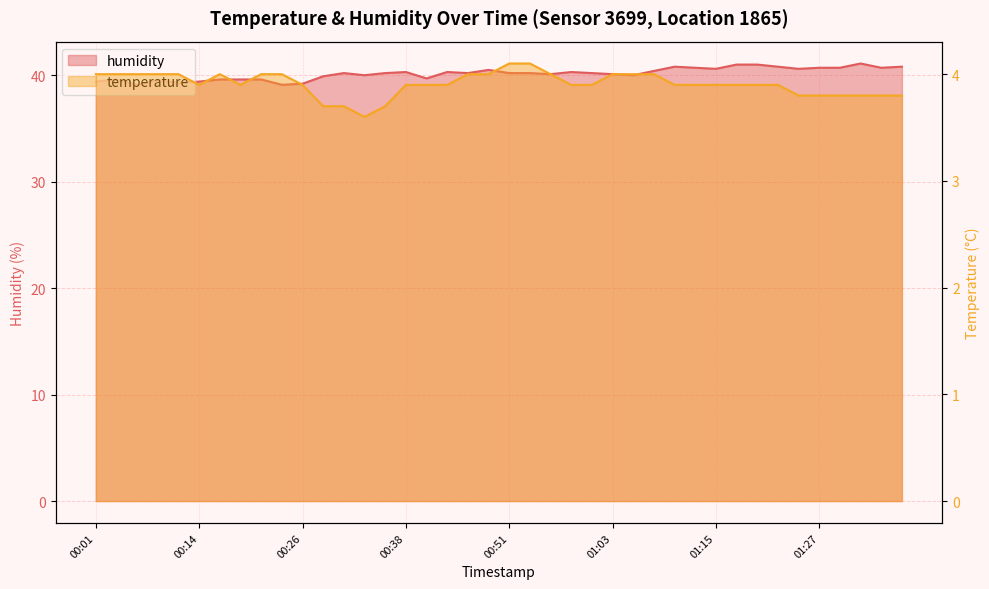

What is the difference between the humidity values at 00:16 and 00:26?

0.4